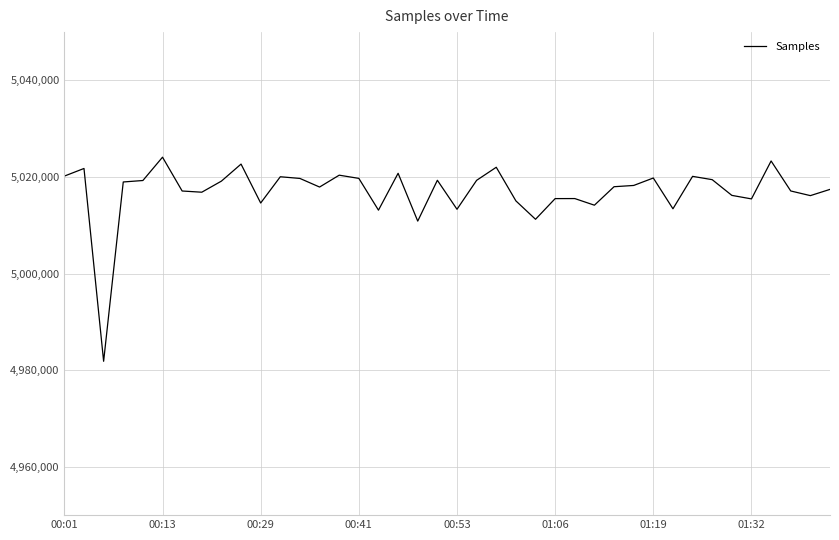

What is the average value?

5016986